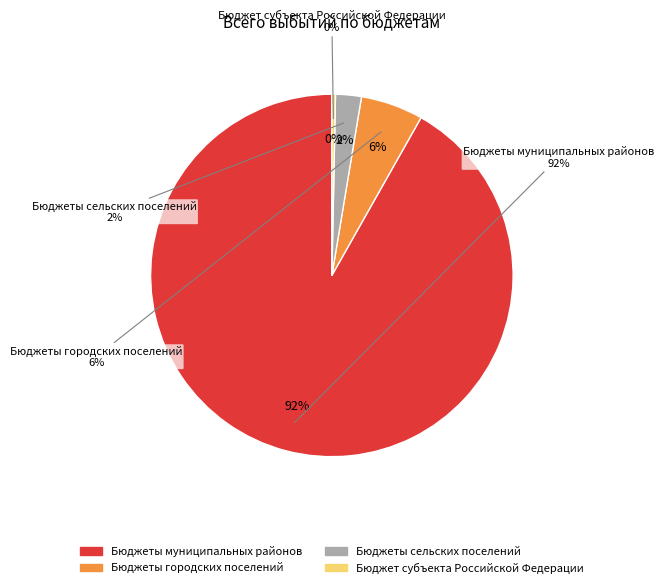

Rank the categories by value from highest to lowest.

Бюджеты муниципальных районов, Бюджеты городских поселений, Бюджеты сельских поселений, Бюджет субъекта Российской Федерации